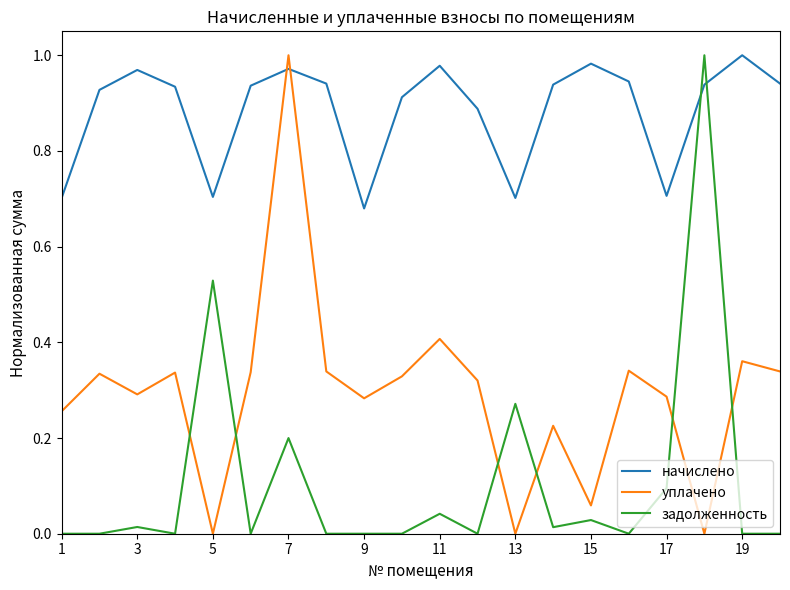

Rank the series by their average value, from lowest to highest.

задолженность, уплачено, начислено